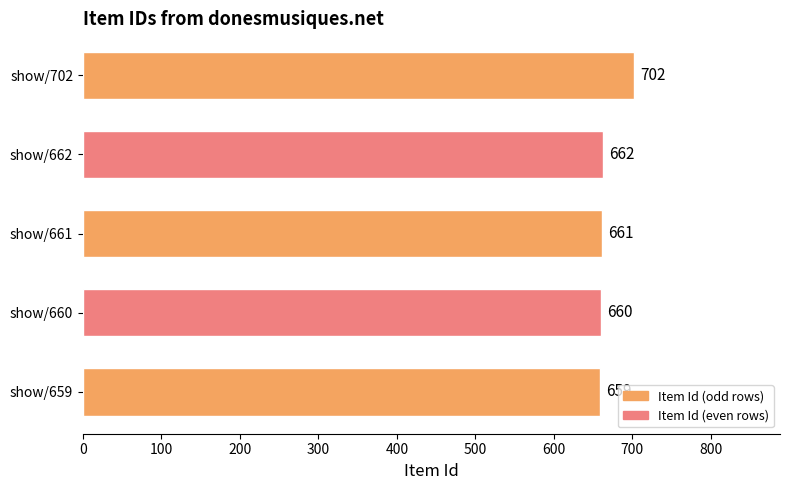

List the labels in order of value, smallest first.

show/659, show/660, show/661, show/662, show/702